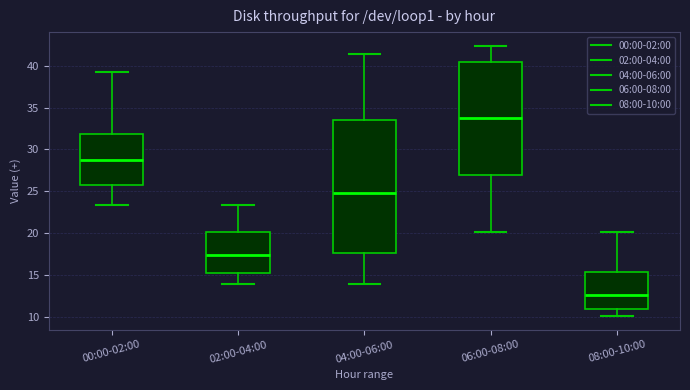

Where is the lower edge of the box for 00:00-02:00 on the y-axis? The values are not printed on the chart, so give them approximately, as read against the axis.

26.0